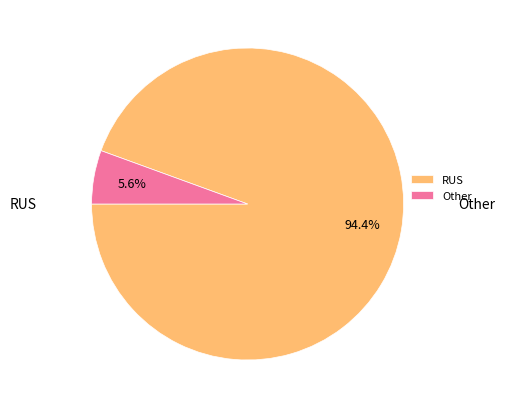

Rank the categories by value from highest to lowest.

RUS, Other